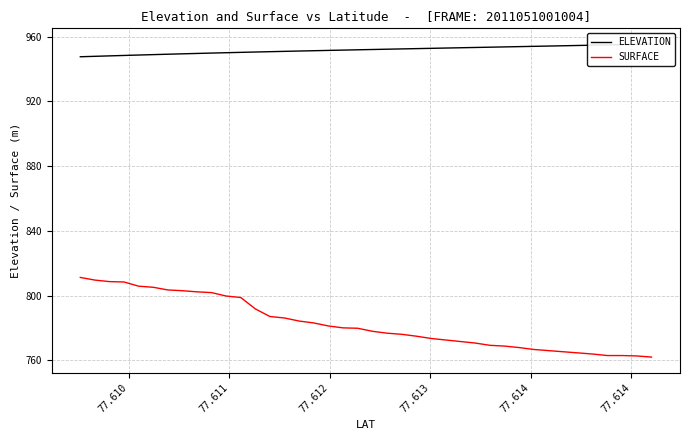

Reading left to right, extract all data points from this chart.

ELEVATION: 947.6	947.8	948.1	948.4	948.6	948.9	949.1	949.4	949.6	949.8	950.1	950.3	950.5	950.7	950.9	951.1	951.3	951.5	951.7	951.9	952.1	952.2	952.4	952.6	952.8	953.0	953.1	953.3	953.5	953.7	953.8	954.0	954.2	954.4	954.5	954.7	954.9	955.1	955.3	955.5
SURFACE: 811.3	809.6	808.7	808.5	805.9	805.2	803.5	803.1	802.4	801.9	799.8	798.9	791.8	787.1	786.2	784.3	783.2	781.3	780.1	779.9	778.0	776.8	776.1	775.0	773.6	772.6	771.7	770.8	769.3	768.9	767.9	766.8	766.1	765.4	764.7	764.0	763.0	763.0	762.8	762.1